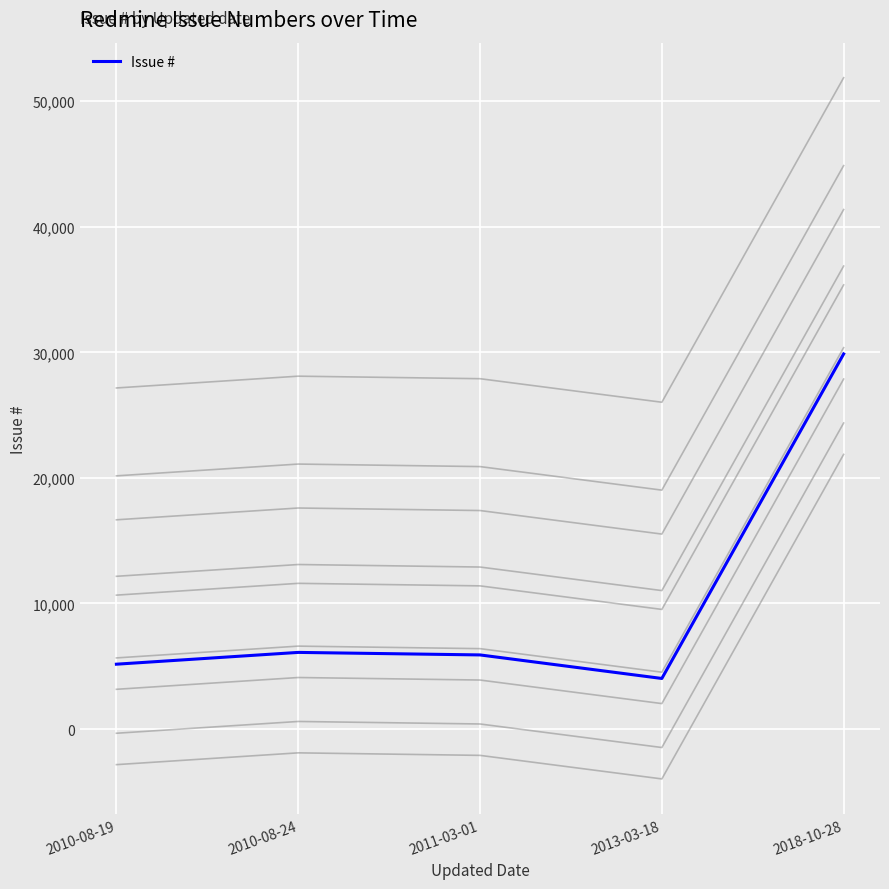

How many data points does each series have?

5